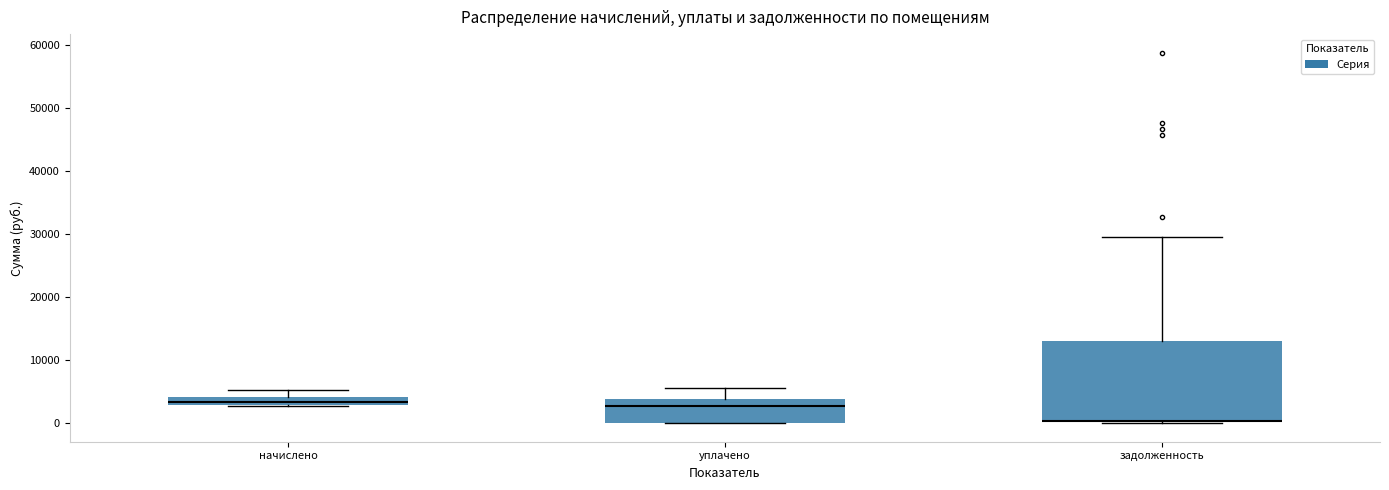

Where is the upper edge of the box for начислено on the y-axis? The values are not printed on the chart, so give them approximately, as read against the axis.

4000